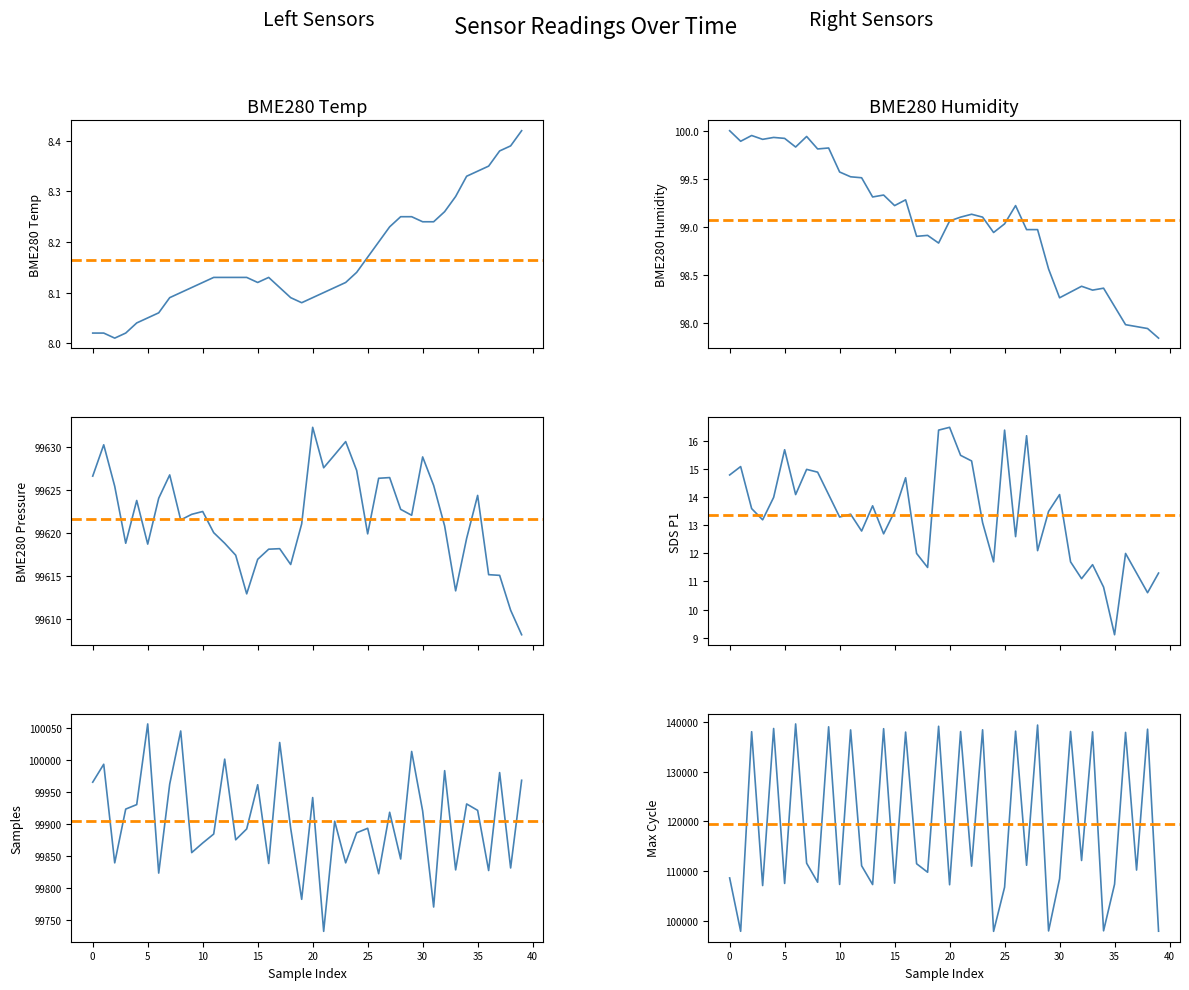

What are all the series names shown in the legend?

BME280_temperature, BME280_humidity, BME280_pressure, SDS_P1, Samples, Max_cycle